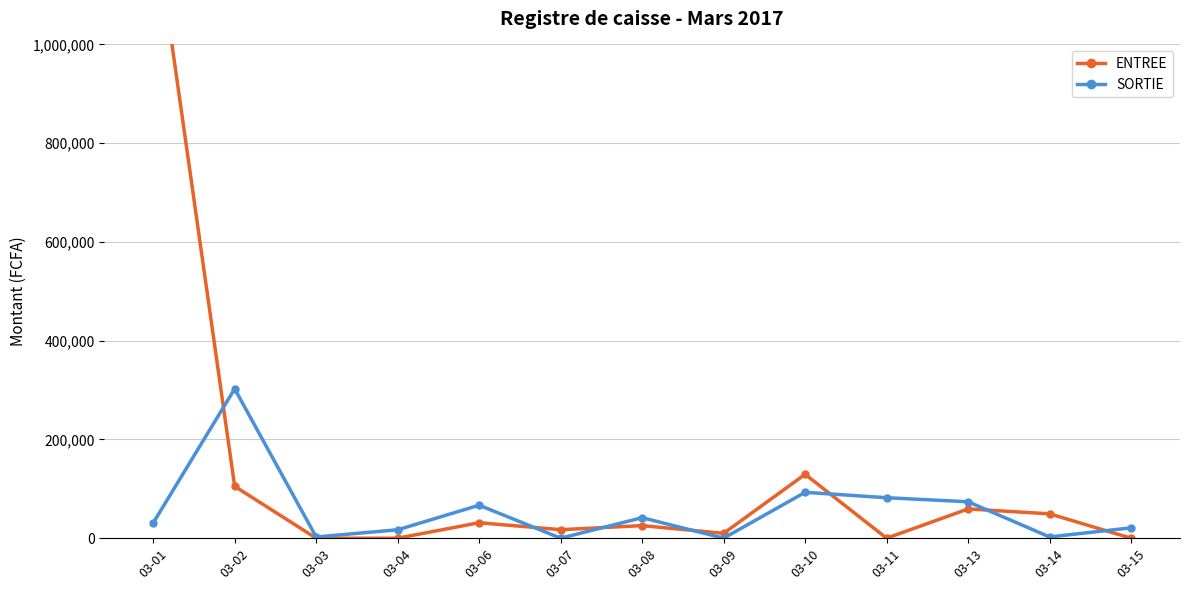

What is the difference between the ENTREE values at 03-13 and 03-06?

27894